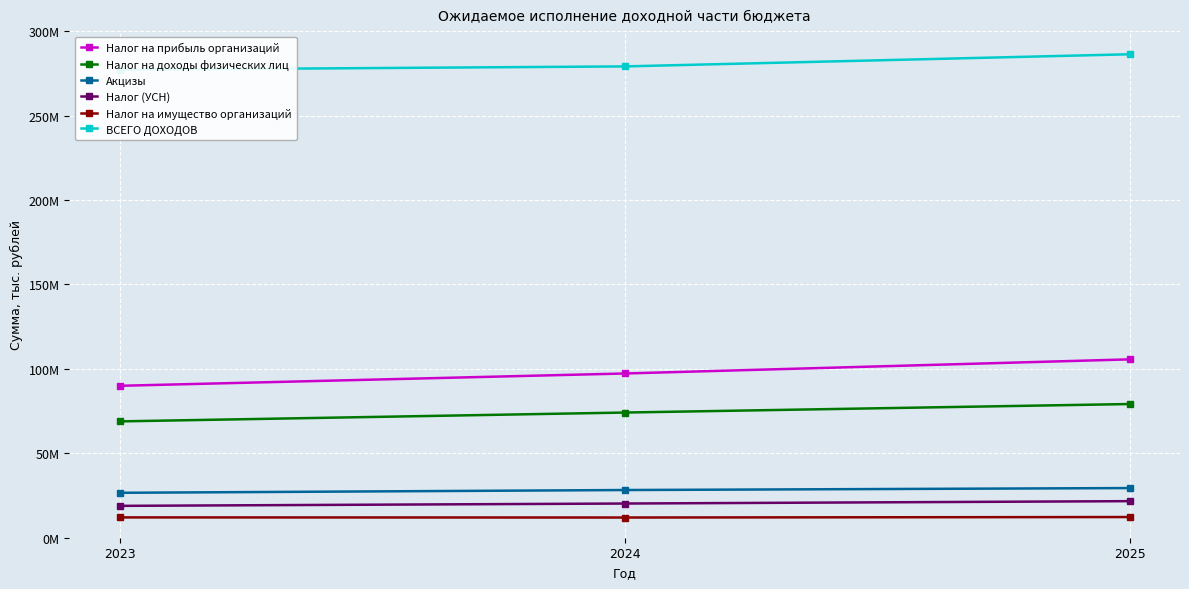

The Налог на имущество организаций series shows 20376536.5 at 2025. True or false?

False